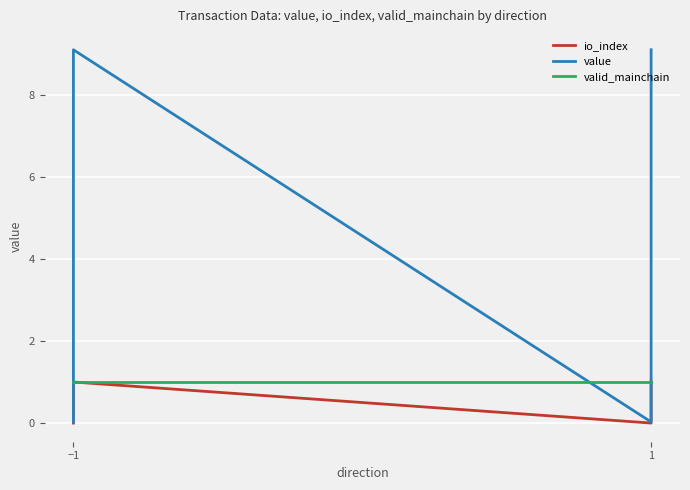

True or false: valid_mainchain has more than 1 interior local peaks.

False